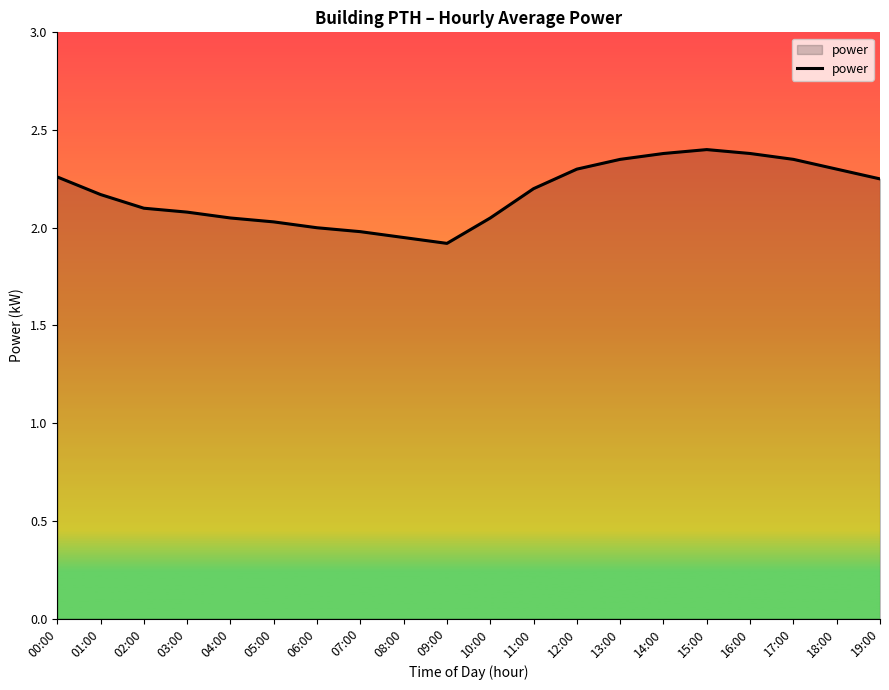

What is the ratio of the value at 08:00 to the value at 02:00?

0.9